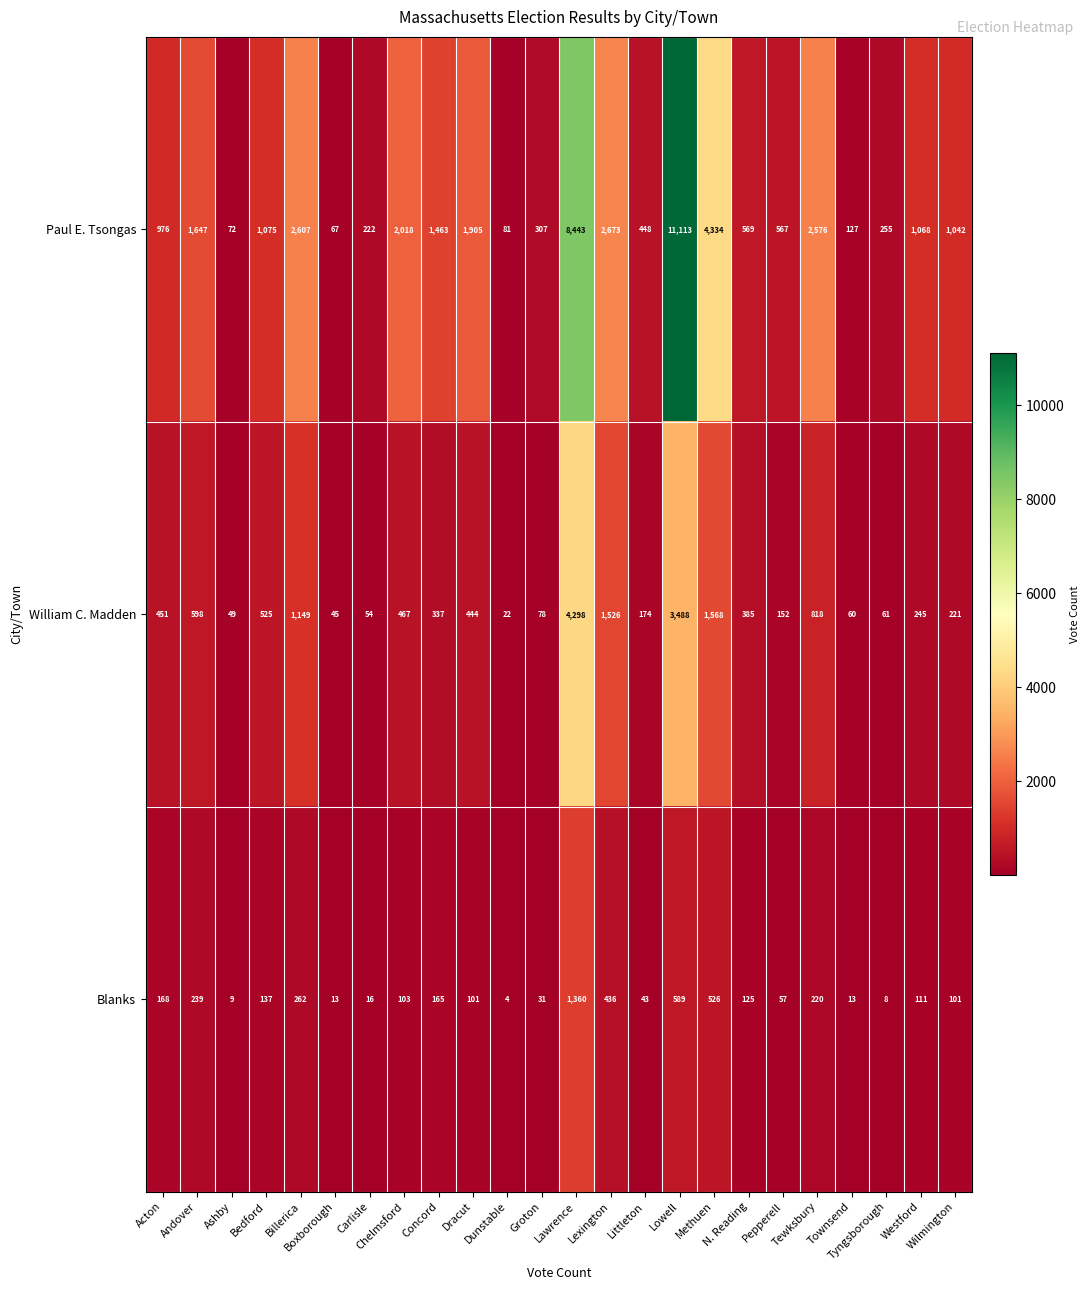

Rank the series at Andover from highest to lowest value.

Paul E. Tsongas, William C. Madden, Blanks